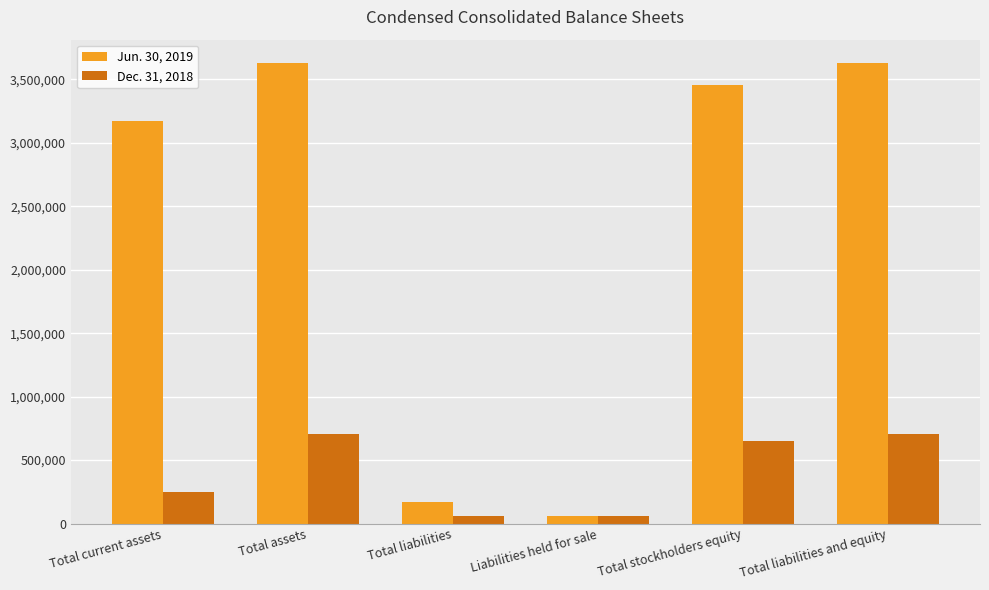

How many data points does each series have?

6